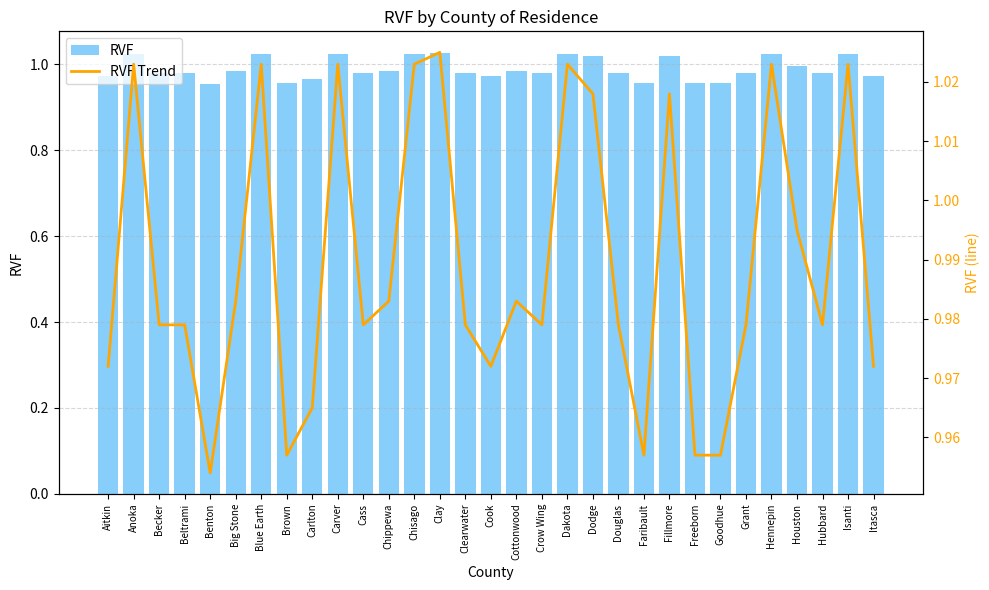

What value does the RVF Trend series have at Itasca?

1.0